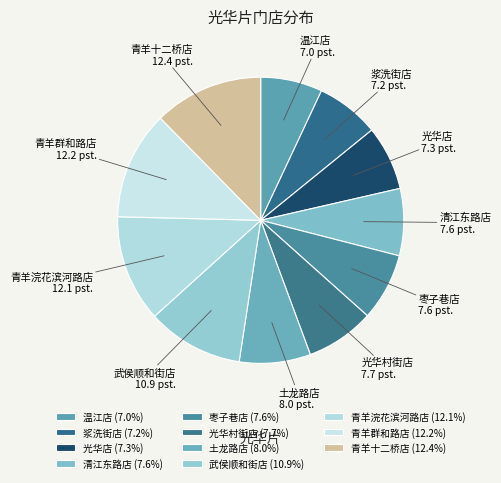

The 枣子巷店 slice represents 8% of the pie. True or false?

True